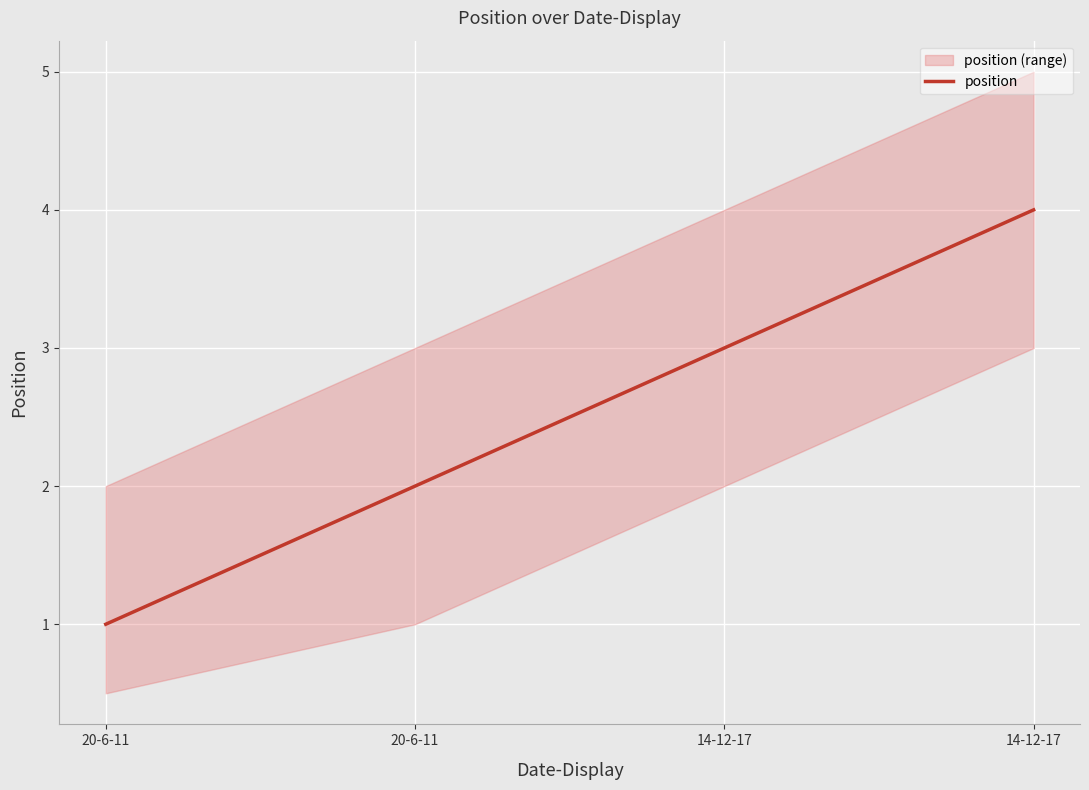

What value does the data have at 14-12-17?

4